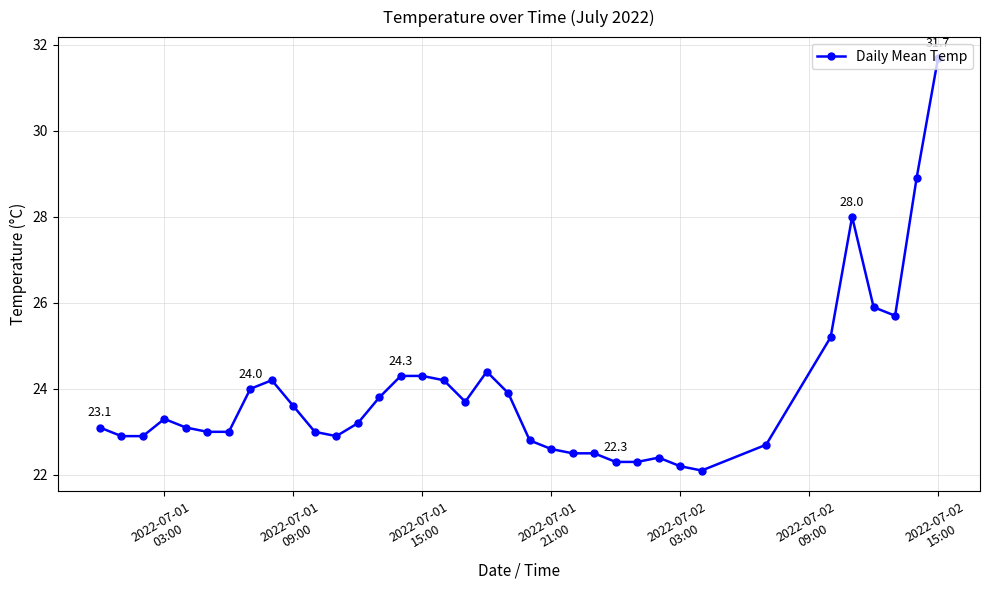

What is the sum of all values?

860.6